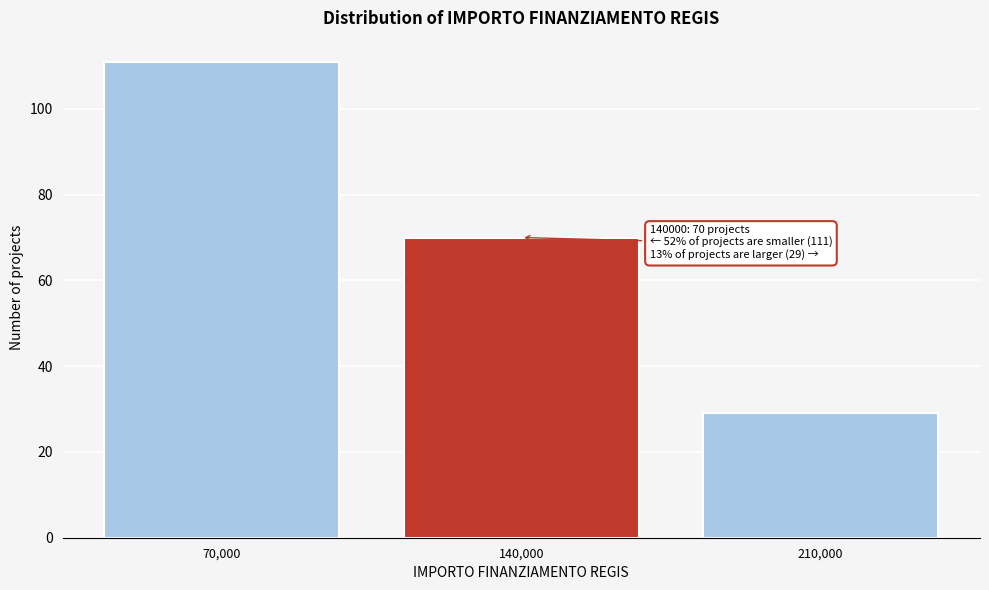

Reading right to left, what are all the values shown in this chart?

29	70	111